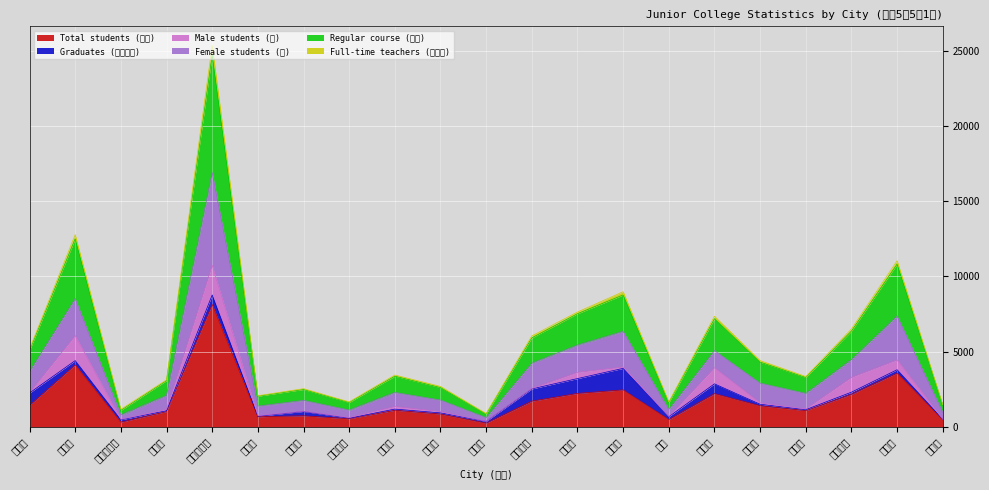

At which label does Female students (女) first exceed 3448?

札幌市